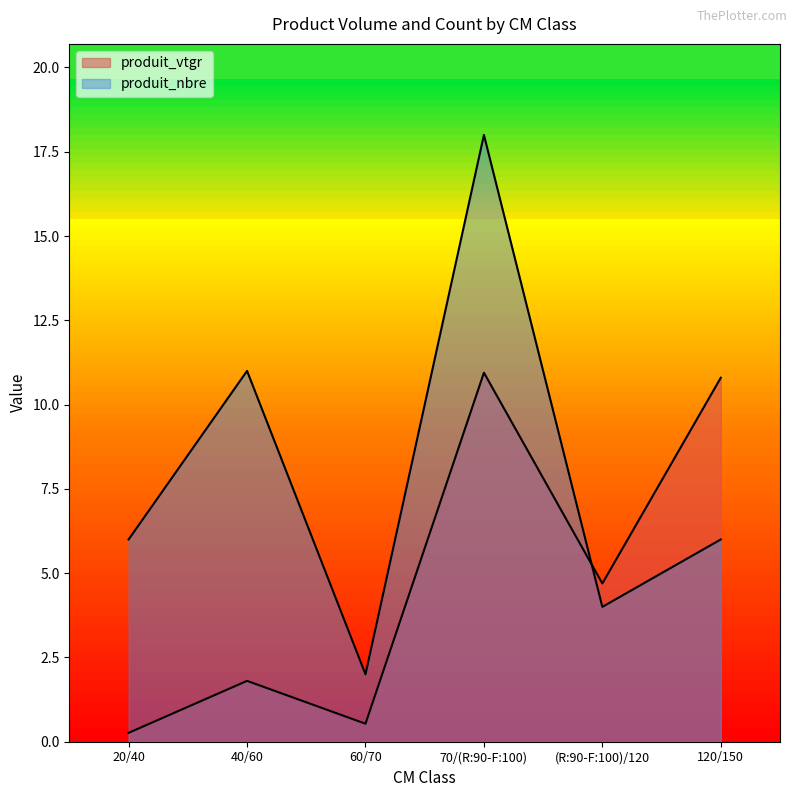

Where is produit_vtgr nearest to the value 5?

(R:90-F:100)/120